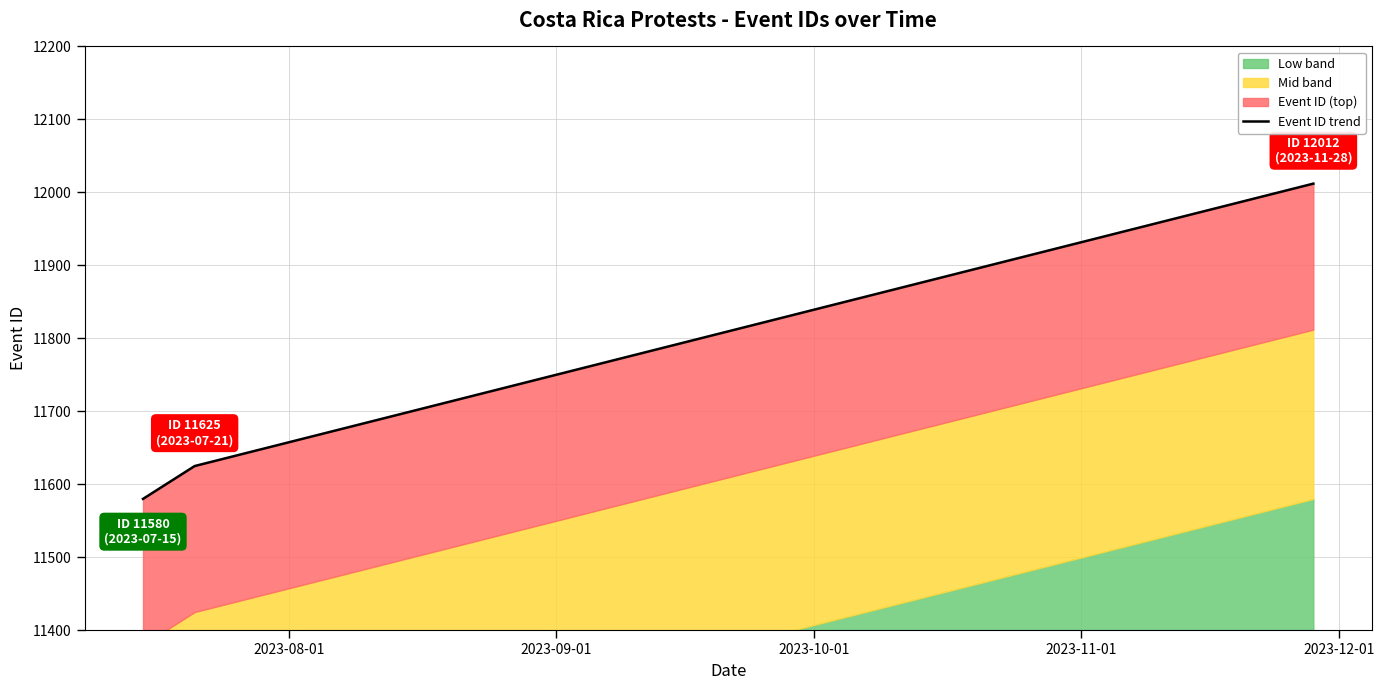

The value at 2023-09-01 is 5702. True or false?

False